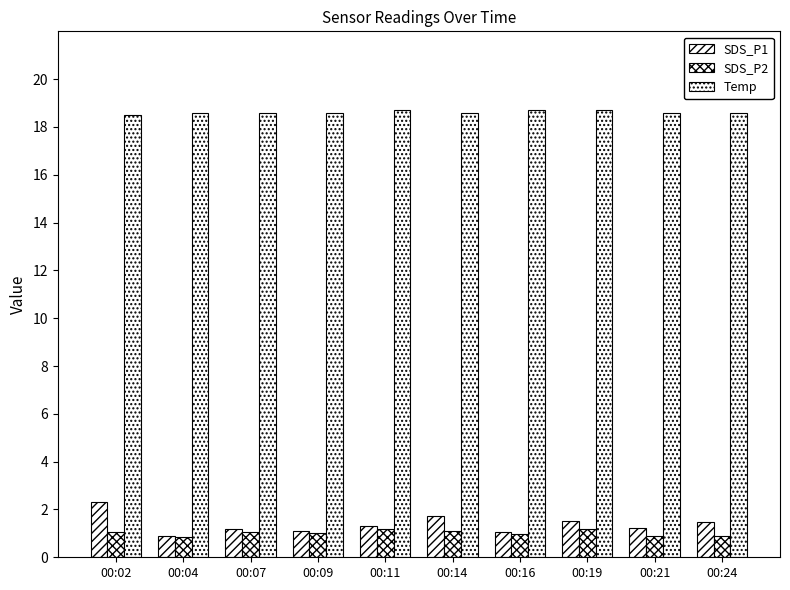

How many groups of bars are there?

10